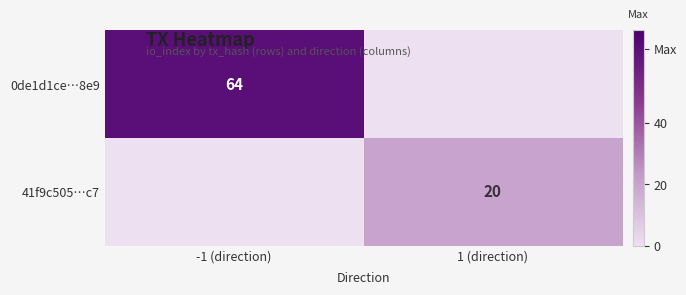

At which category does the chart reach its minimum across all series?

1 (direction)